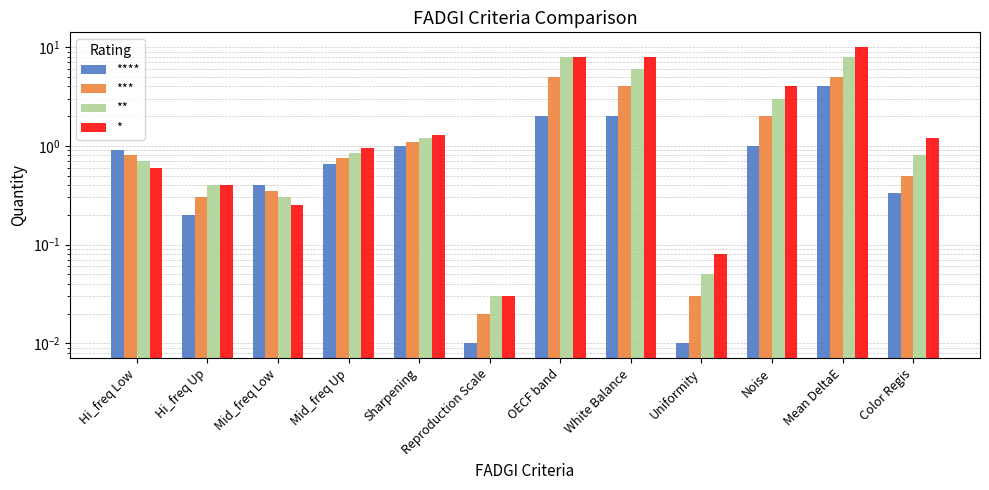

What is the sum of the *** values at Hi_freq Low and Hi_freq Up?

1.1